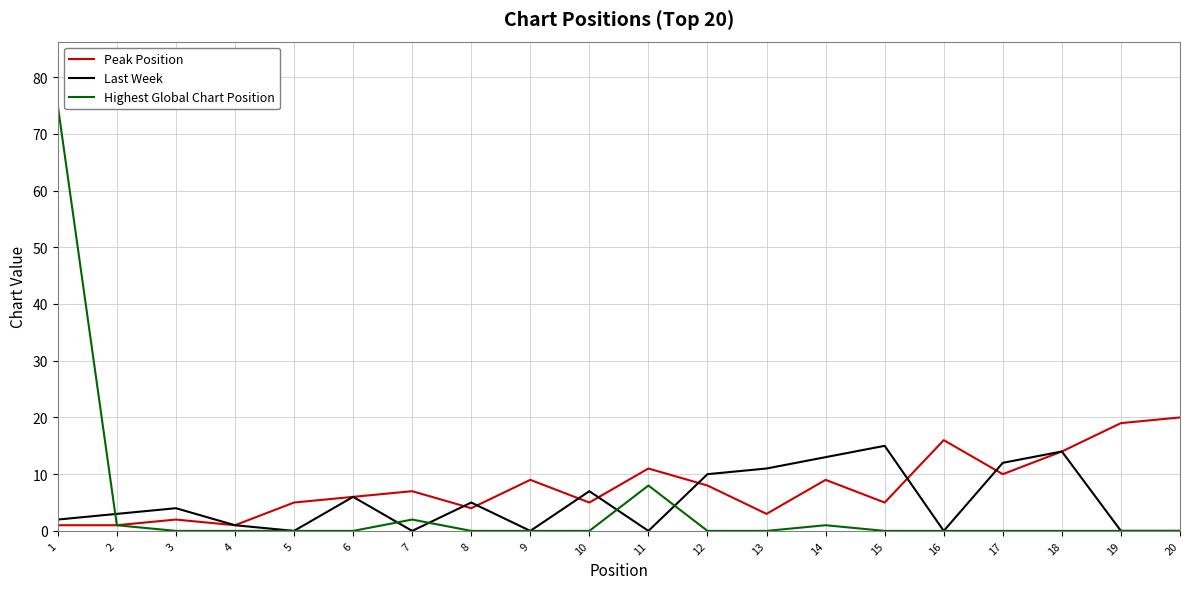

Between 9 and 12, which series saw the biggest shift?

Last Week